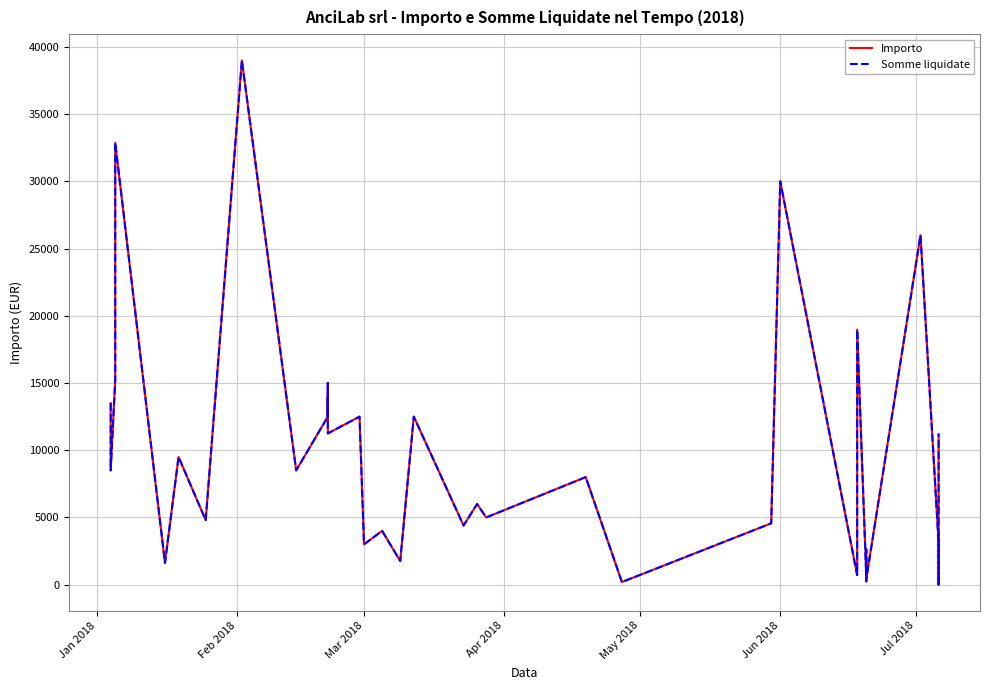

What is the value of the Somme liquidate point at the 21st from the left?

12500.0